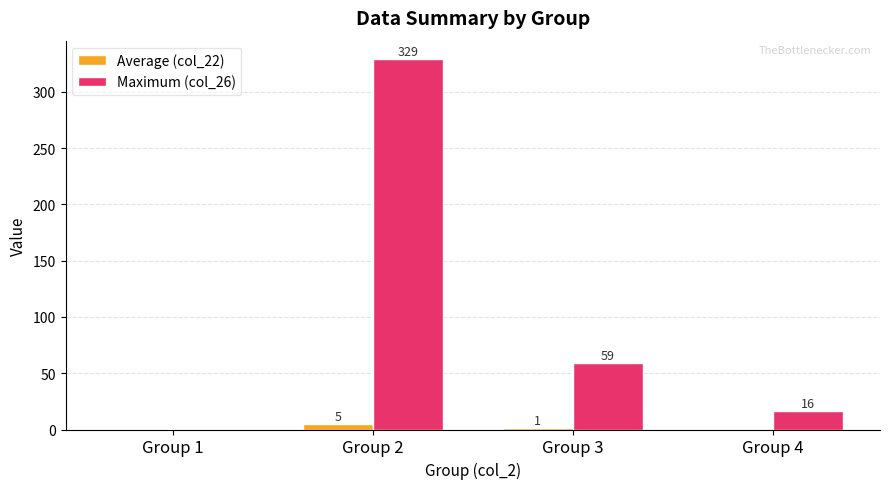

What is the average value of the Average (col_22) series?

2